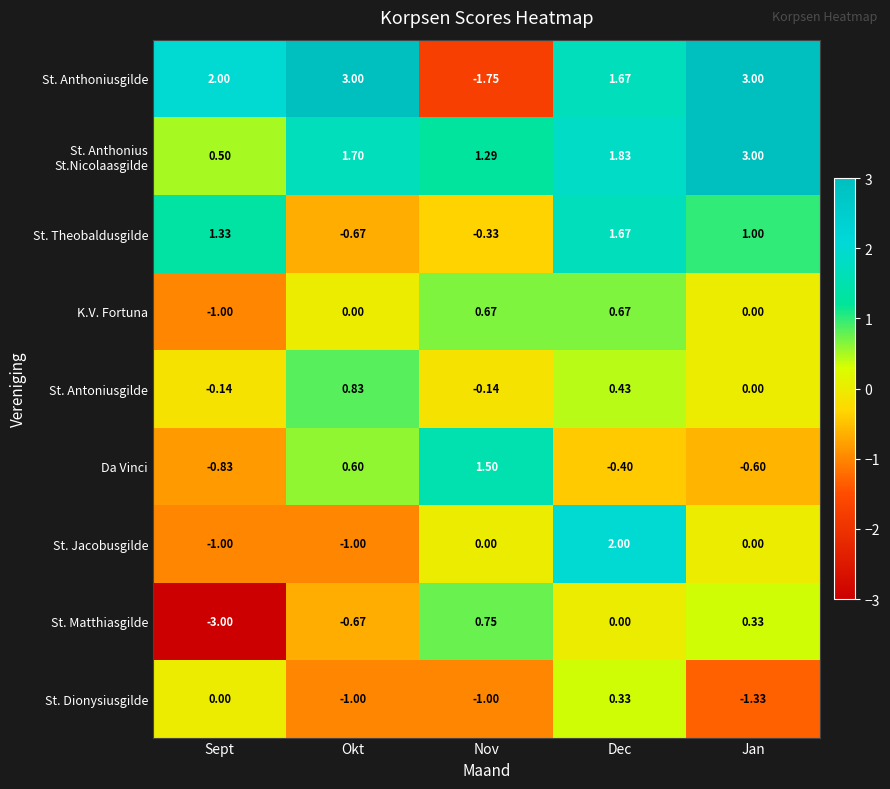

Is the value of St. Theobaldusgilde at Okt greater than the value of St. Antoniusgilde at Dec?

No